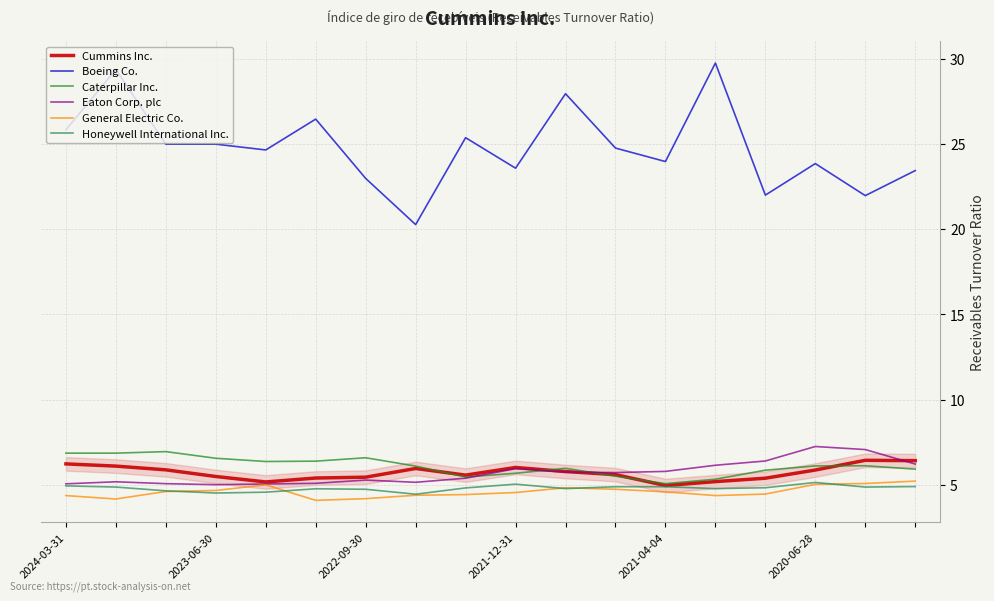

What is the average value of the Eaton Corp. plc series?

5.7